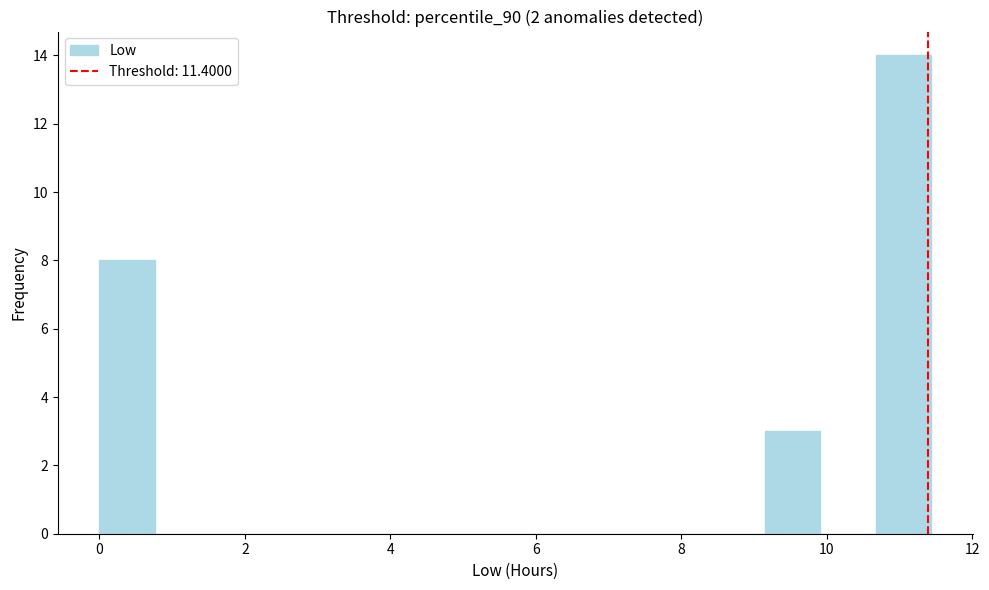

Around what value on the x-axis is the tallest bar? Give the approximate position of its centre, as read against the axis.

11.0